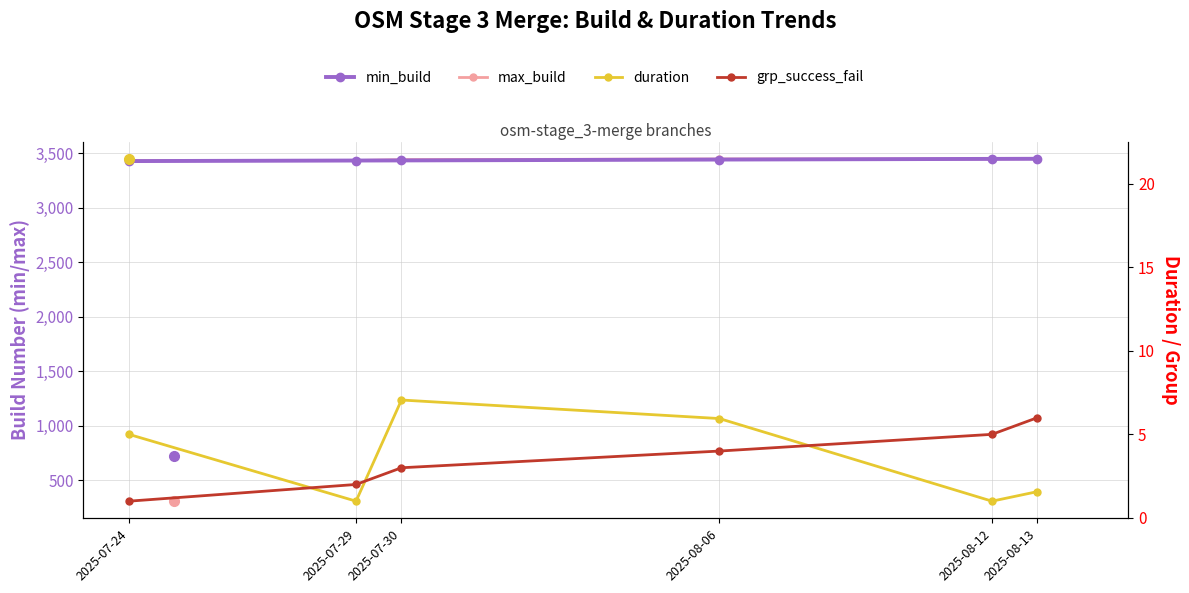

At how many categories does at least one series exceed 2604?

6